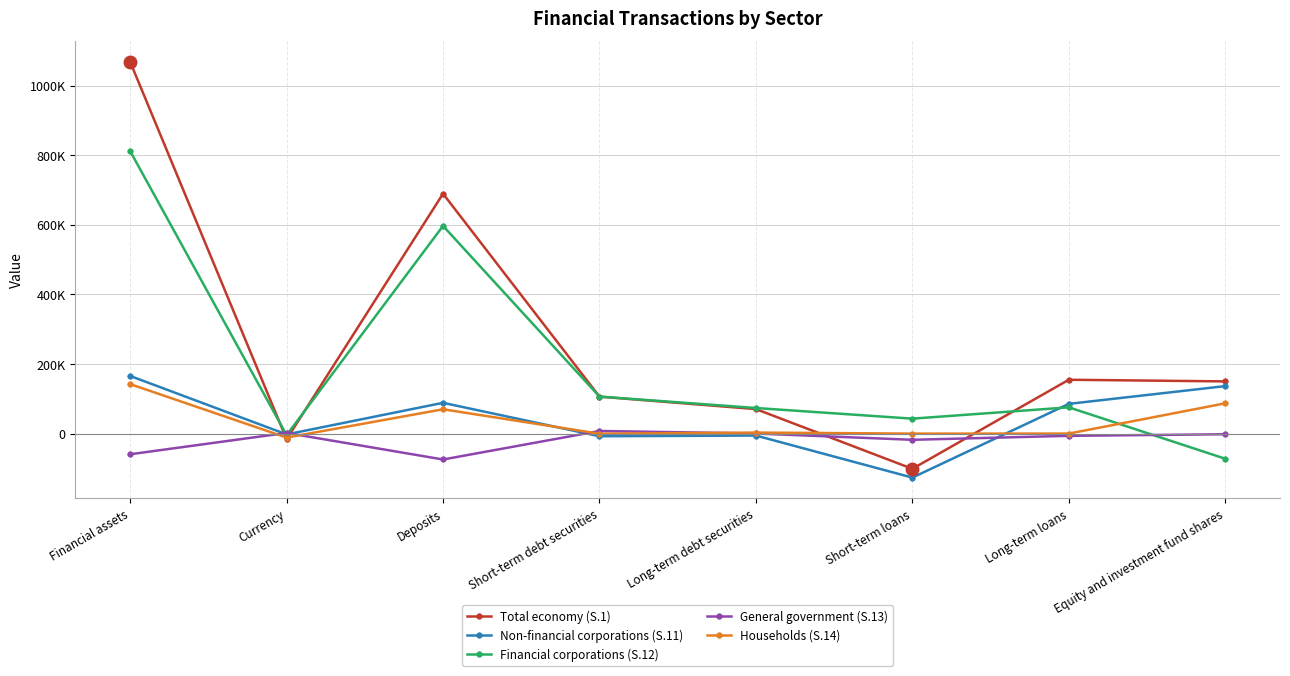

What is the label of the 7th point from the left?

Long-term loans